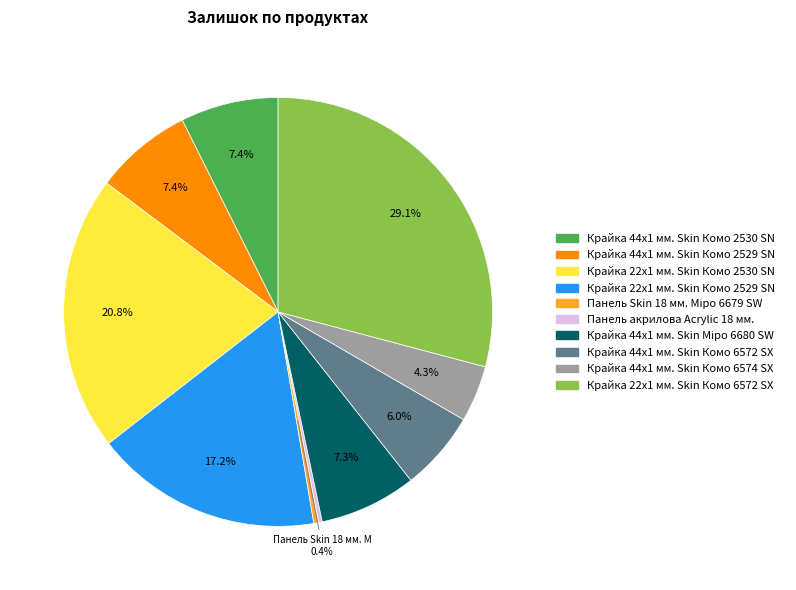

Is Крайка 44x1 мм. Skin Комо 6572 SX the majority of the pie?

No